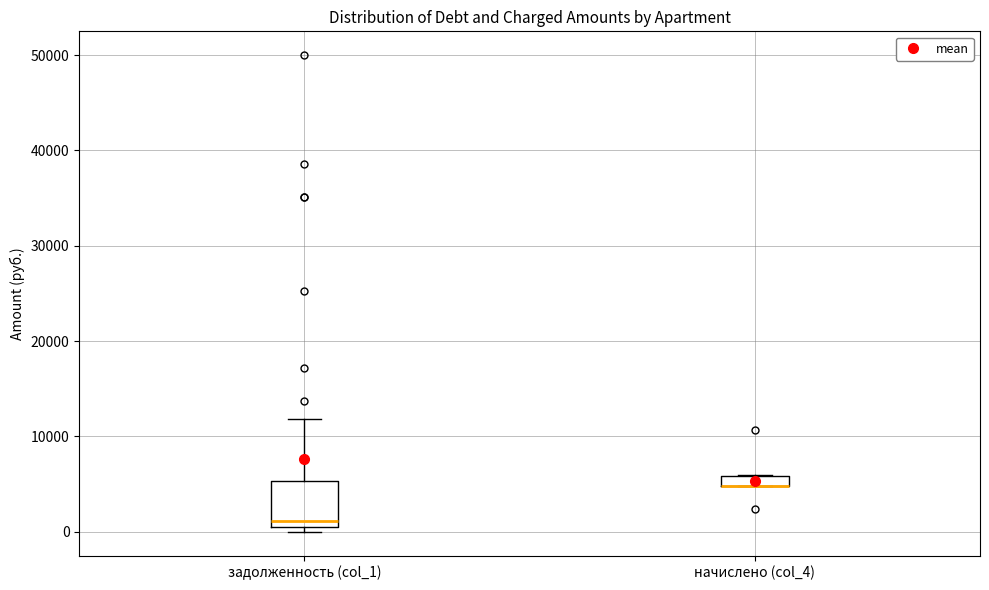

Where does the median line of the box for задолженность (col_1) sit on the y-axis? The values are not printed on the chart, so give them approximately, as read against the axis.

1000